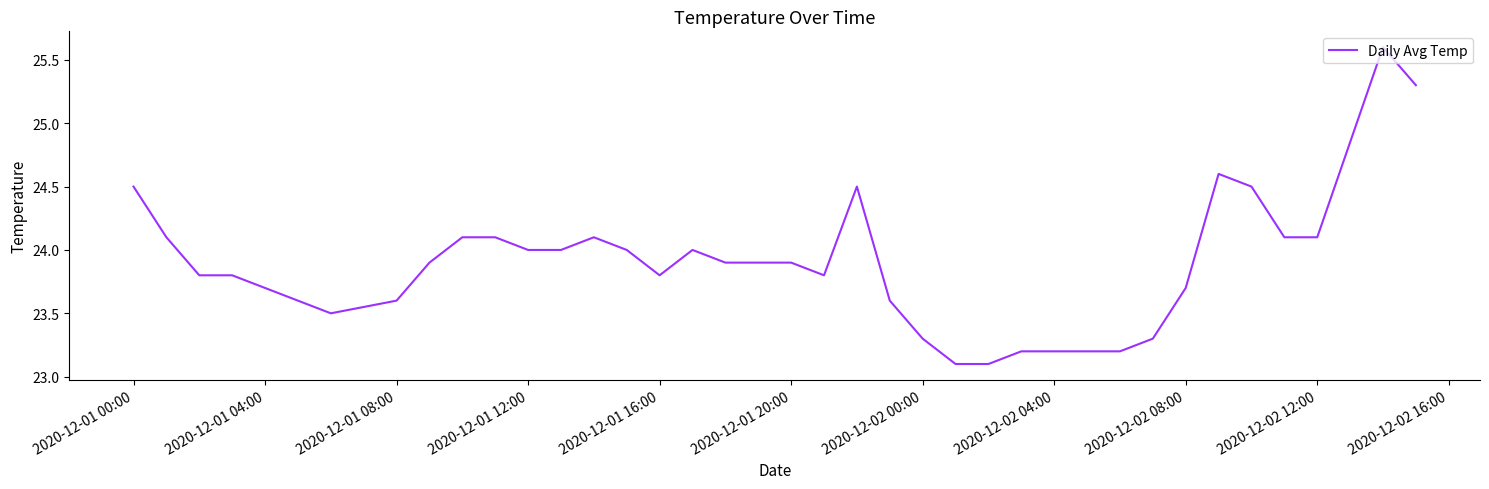

What is the minimum value shown in the chart?

23.1